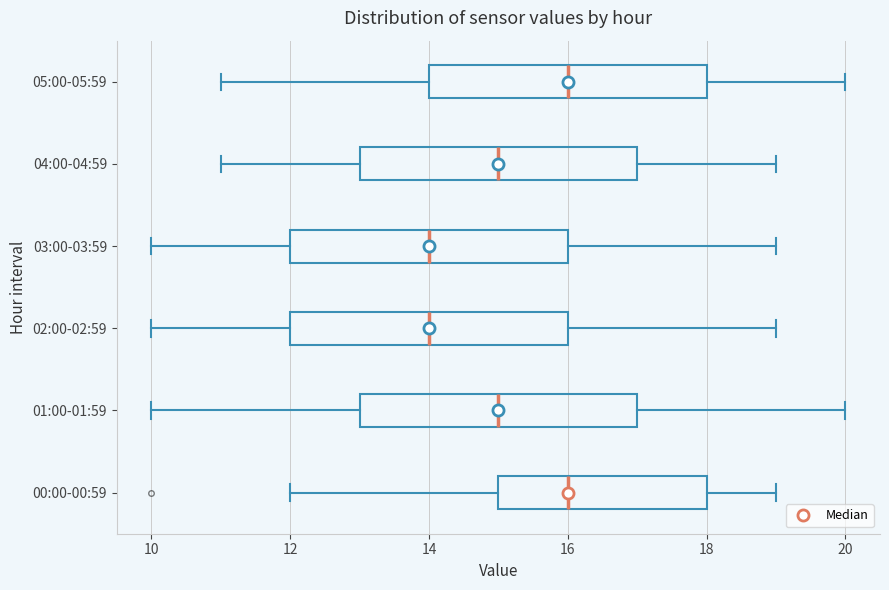

Reading bottom to top, read every box against the x-axis: the position of its median line, the range the box covers, and the ends of its whiskers. The values are not printed on the chart, so give them approximately, as read against the axis.

00:00-00:59: median 16, box 15 to 18, whiskers 12 to 19
01:00-01:59: median 15, box 13 to 17, whiskers 10 to 20
02:00-02:59: median 14, box 12 to 16, whiskers 10 to 19
03:00-03:59: median 14, box 12 to 16, whiskers 10 to 19
04:00-04:59: median 15, box 13 to 17, whiskers 11 to 19
05:00-05:59: median 16, box 14 to 18, whiskers 11 to 20